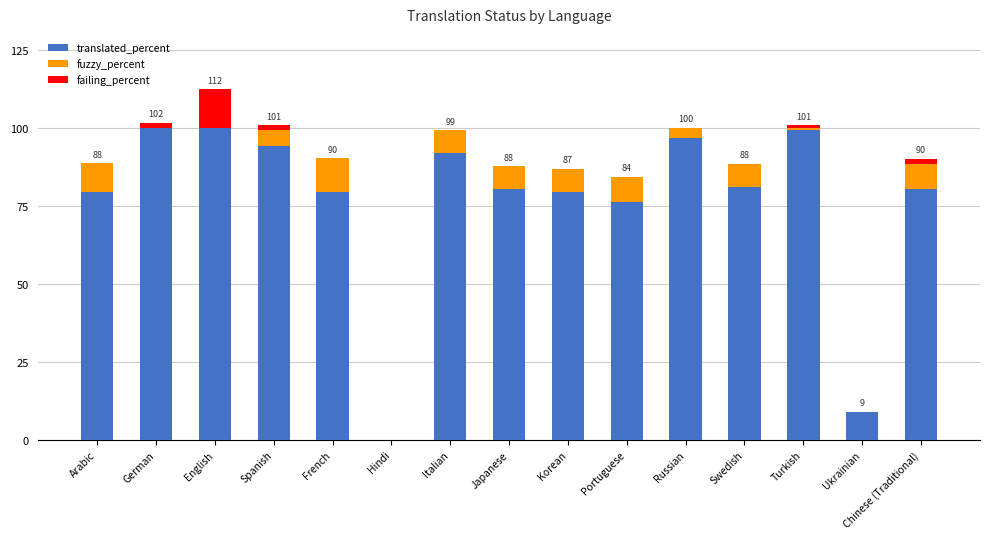

What is the total value across all series at Portuguese?

84.3